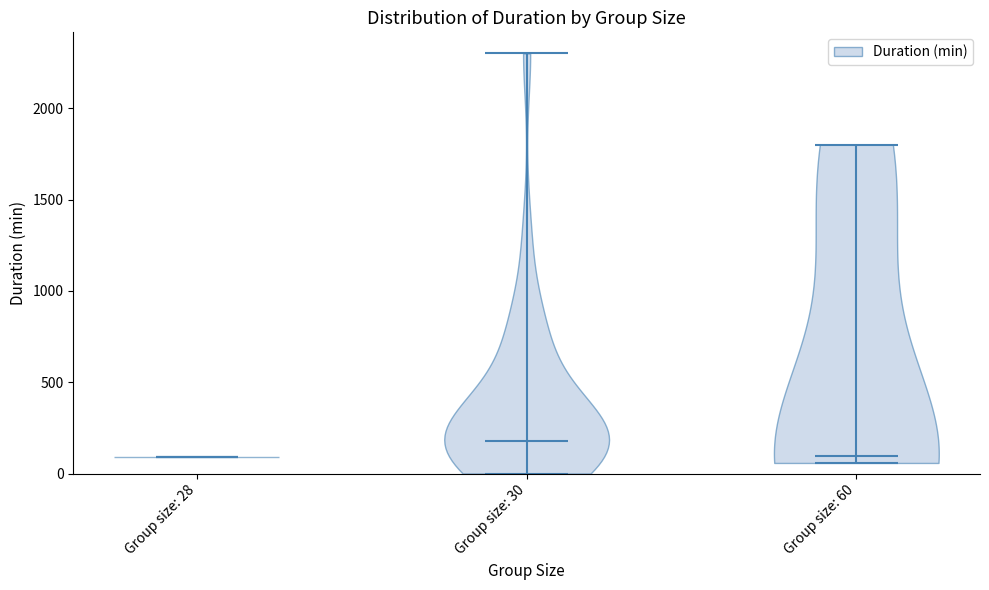

Reading left to right, read every violin against the y-axis: where its median line is, and the lowest and highest points it reaches. The values are not printed on the chart, so give them approximately, as read against the axis.

Group size: 28: median line 100, lowest point 100, highest point 100
Group size: 30: median line 200, lowest point 0, highest point 2300
Group size: 60: median line 100, lowest point 50, highest point 1800